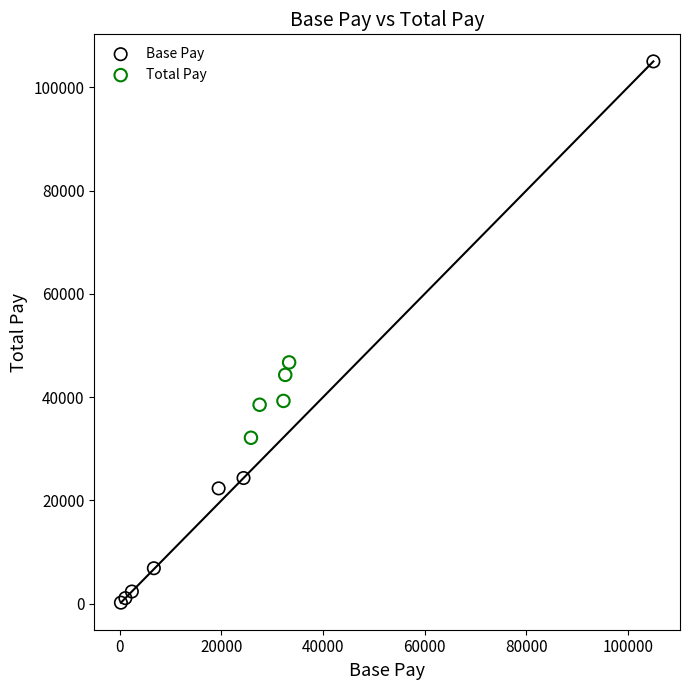

Which series reaches the maximum Y coordinate?

Base Pay